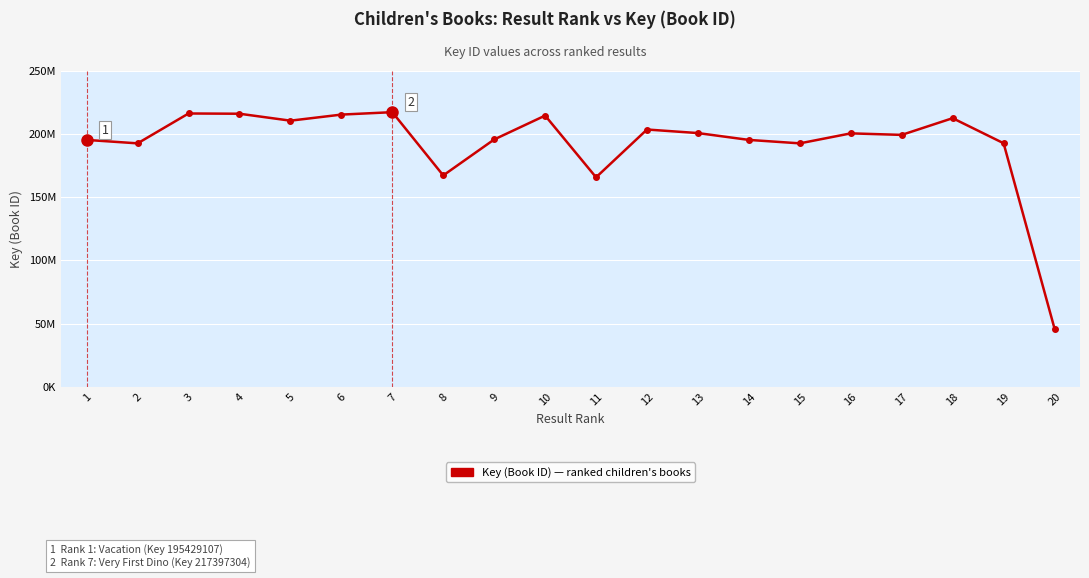

Reading left to right, what are all the values shown in this chart?

195429107	192705668	216354707	216160807	210664848	215474769	217397304	167313779	195775573	214688478	165807735	203664459	200846622	195428694	192704365	200614032	199398869	212640647	192796179	46031437